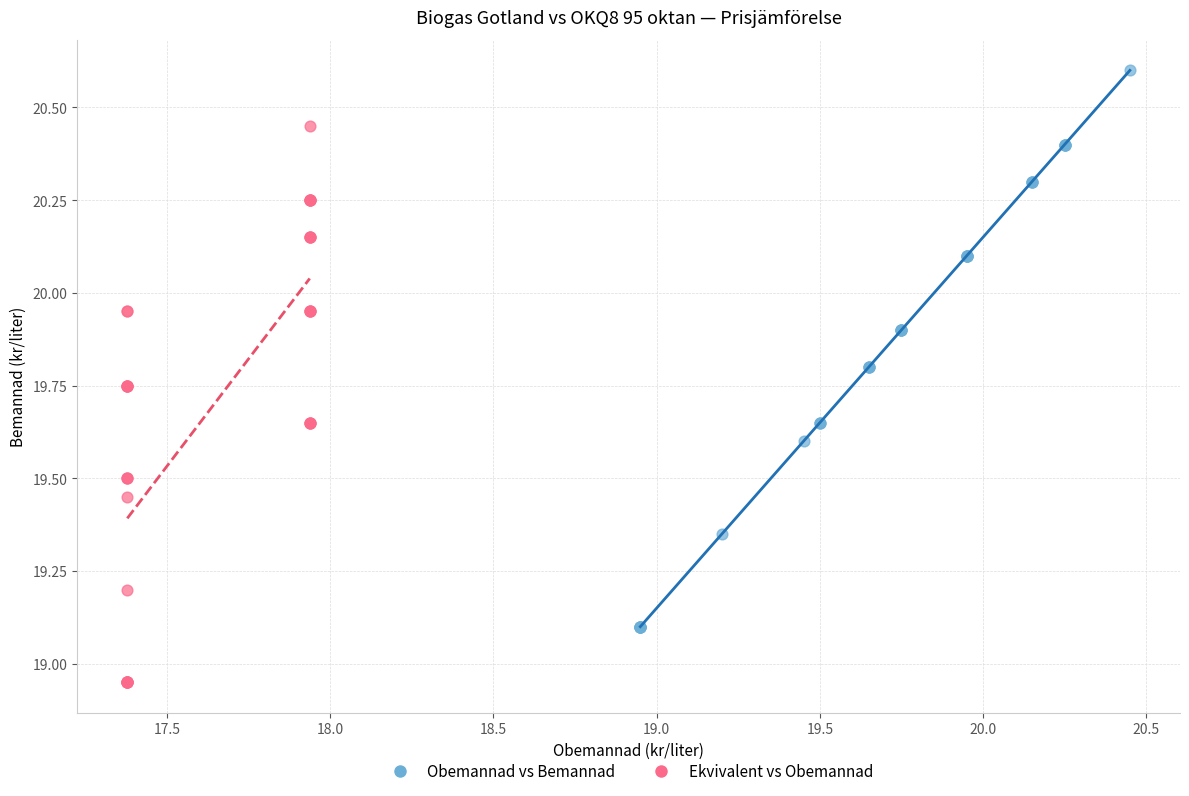

Which series contains the lowest Y value?

Ekvivalent vs Obemannad